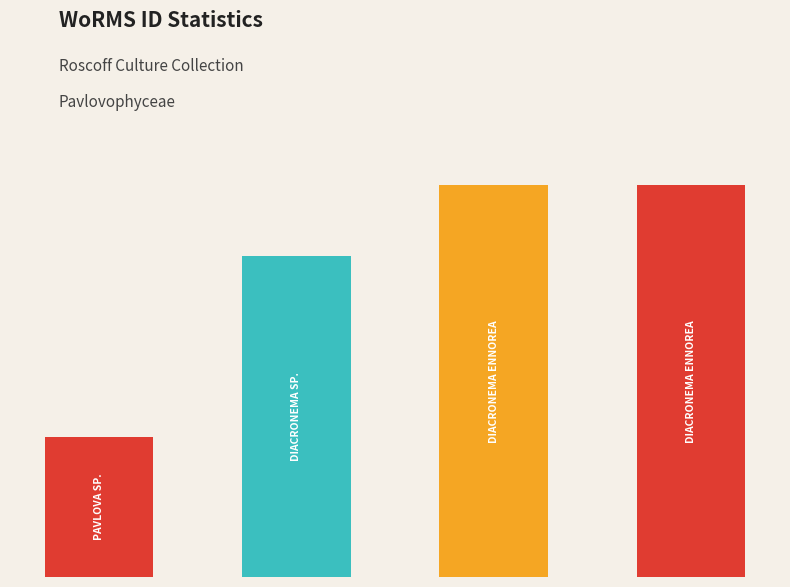

Rank the categories by value from lowest to highest.

Pavlova sp., Diacronema sp., Diacronema ennorea (U238-1), Diacronema ennorea (U238-3)